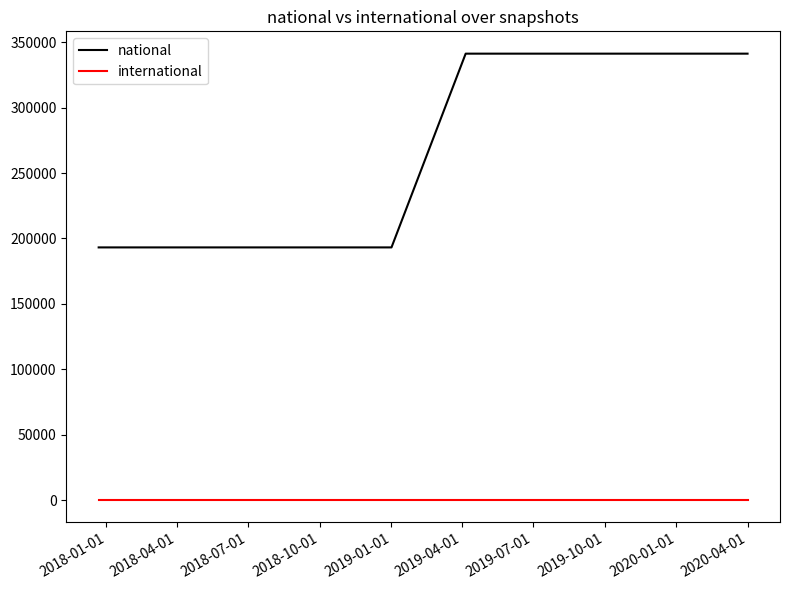

Does the chart have visible grid lines?

No